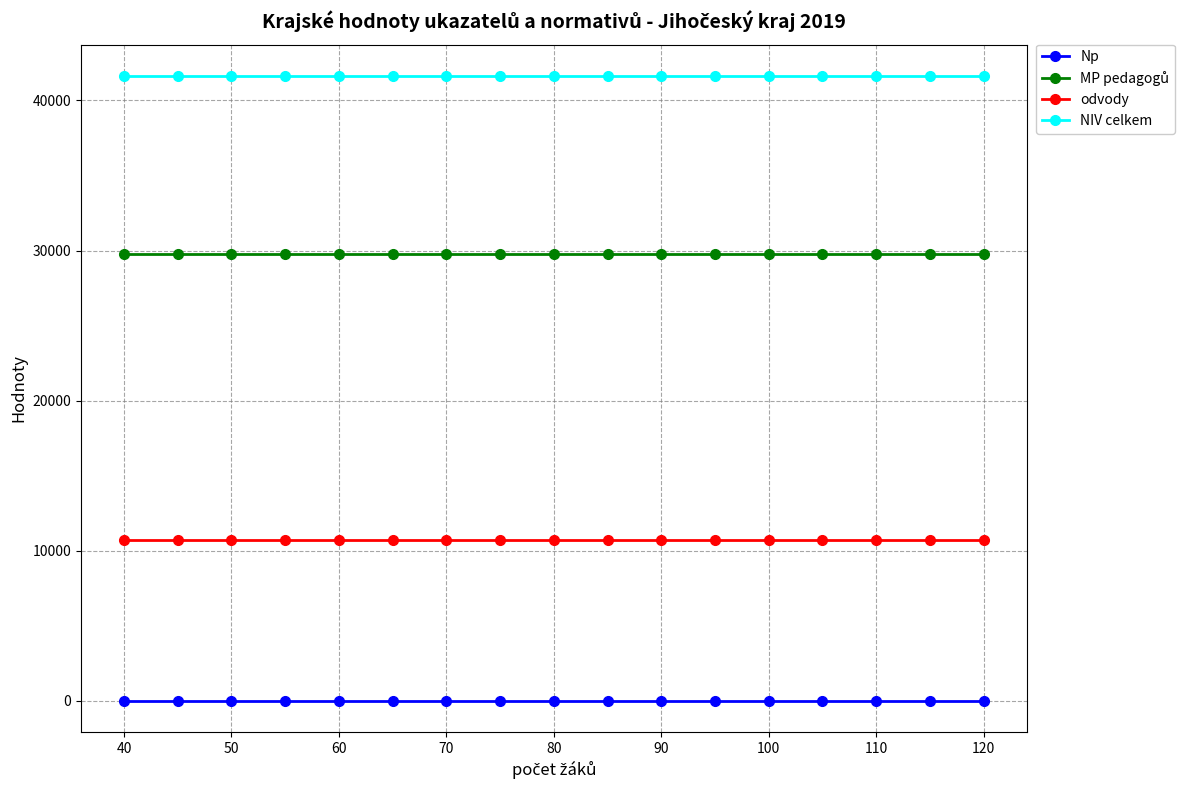

True or false: odvody and NIV celkem intersect in this chart.

False